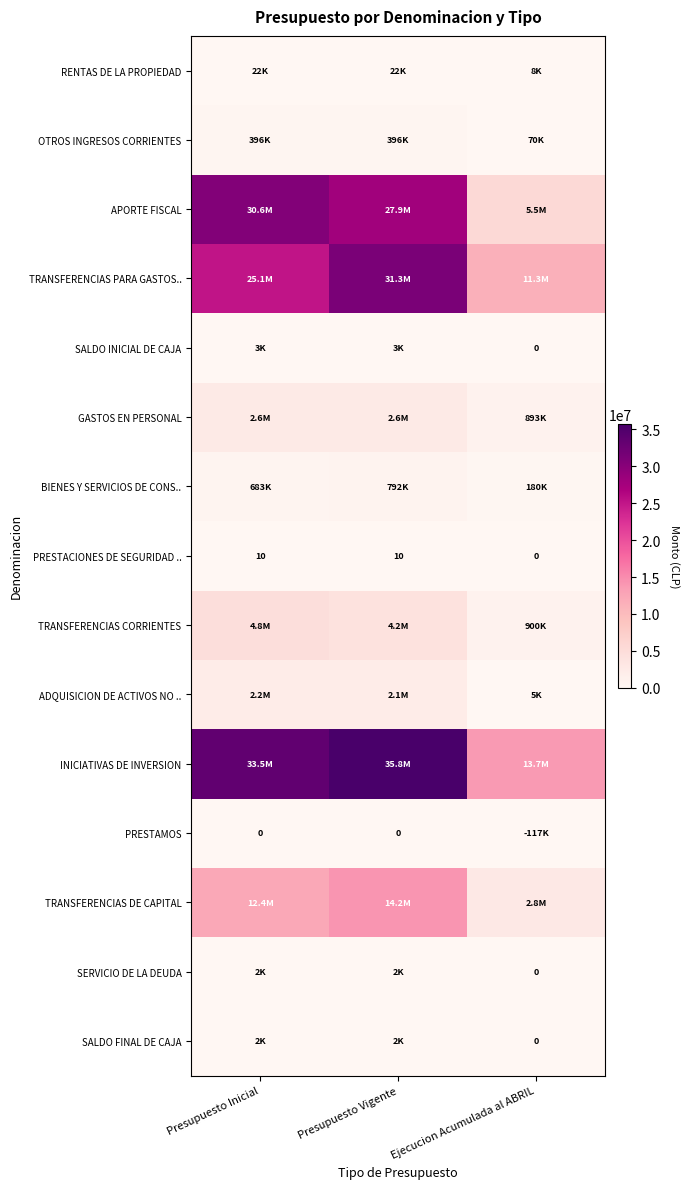

What is the average value of the PRESTACIONES DE SEGURIDAD .. series?

7